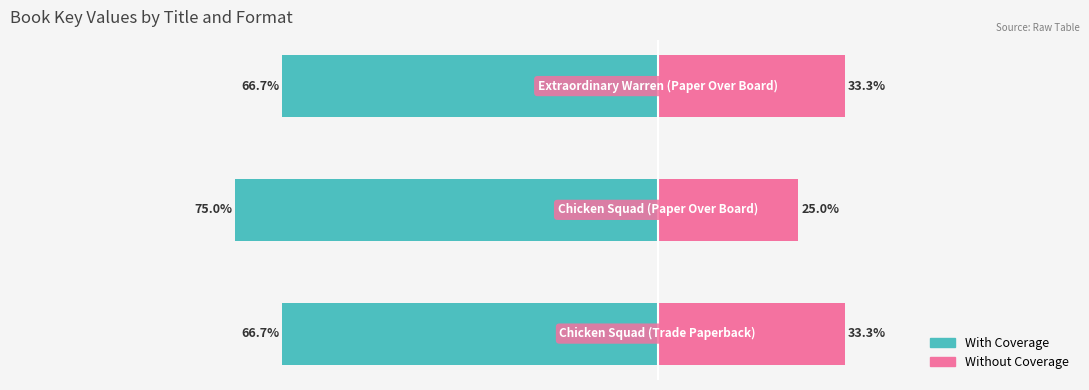

Reading right to left, transcribe all the data shown in this chart.

With Coverage: -66.7	-75.0	-66.7
Without Coverage: 33.3	25.0	33.3